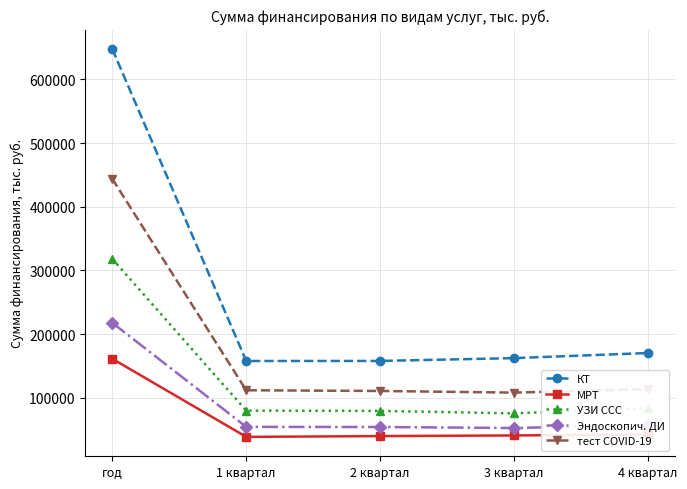

What is the average value of the Эндоскопич. ДИ series?

87106.2